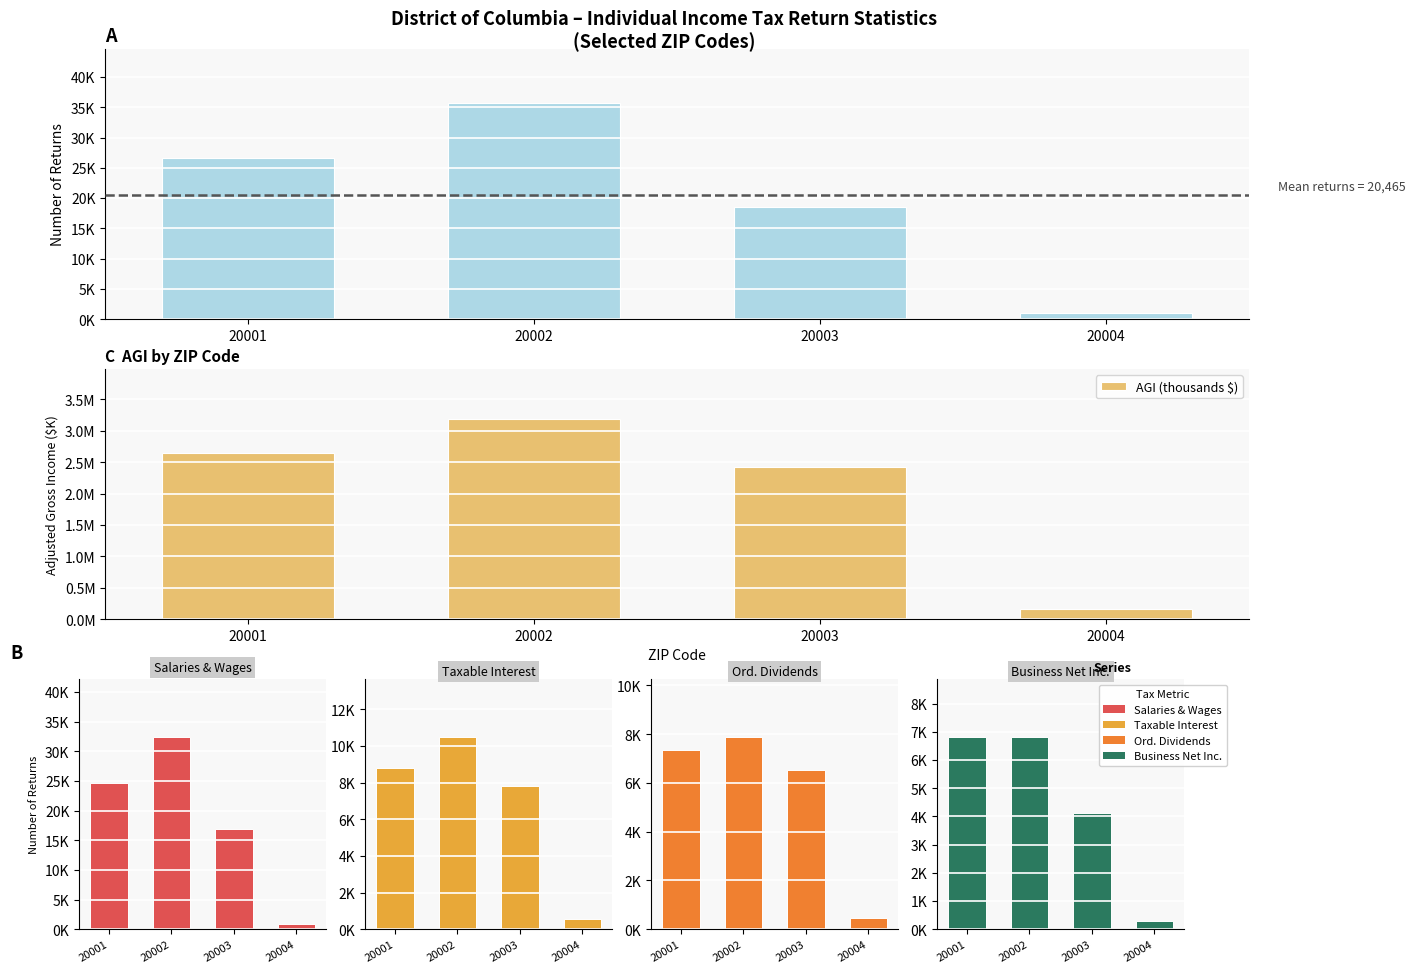

What is the sum of the AGI (thousands $) values at 20001 and 20003?

5063334